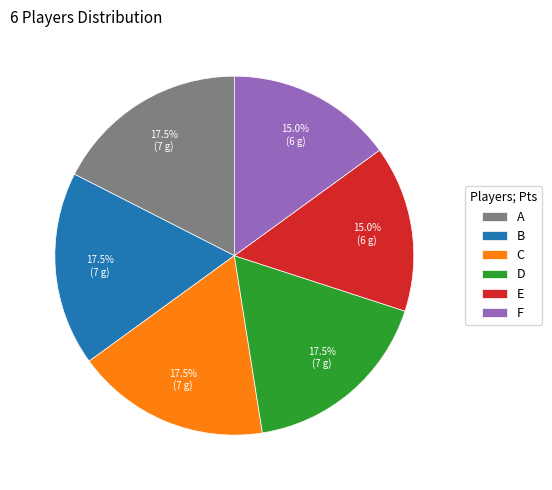

Count the number of slices in the pie.

6